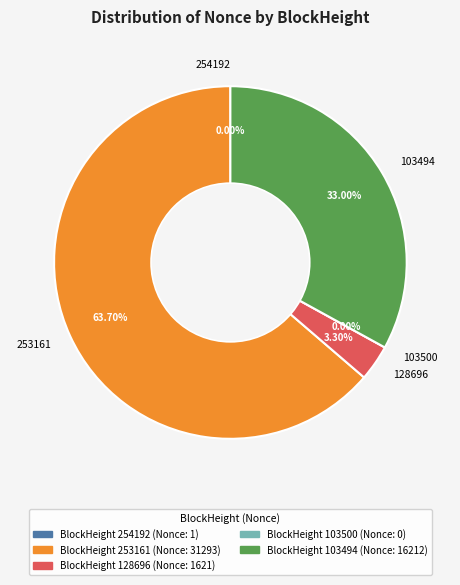

Rank the categories by value from lowest to highest.

103500, 254192, 128696, 103494, 253161